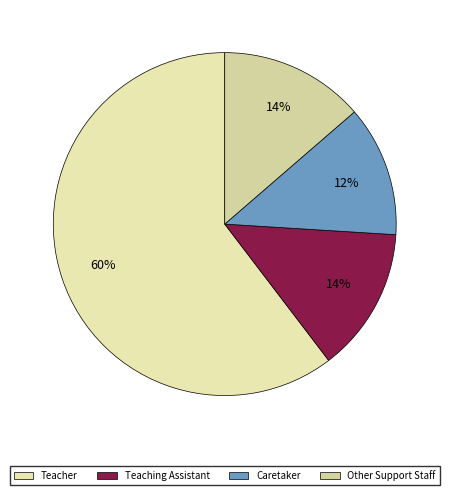

Combined, what portion of the pie is Other Support Staff and Teaching Assistant?

27.3%